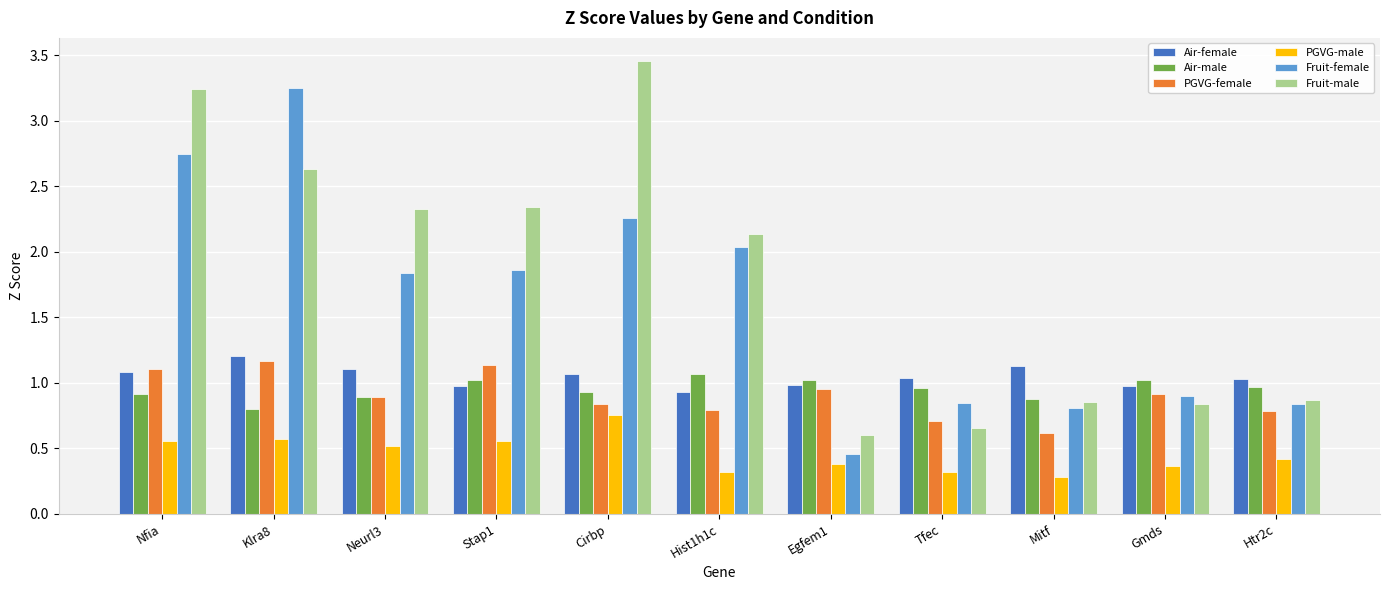

Where does the Fruit-male series first go above 2?

Nfia